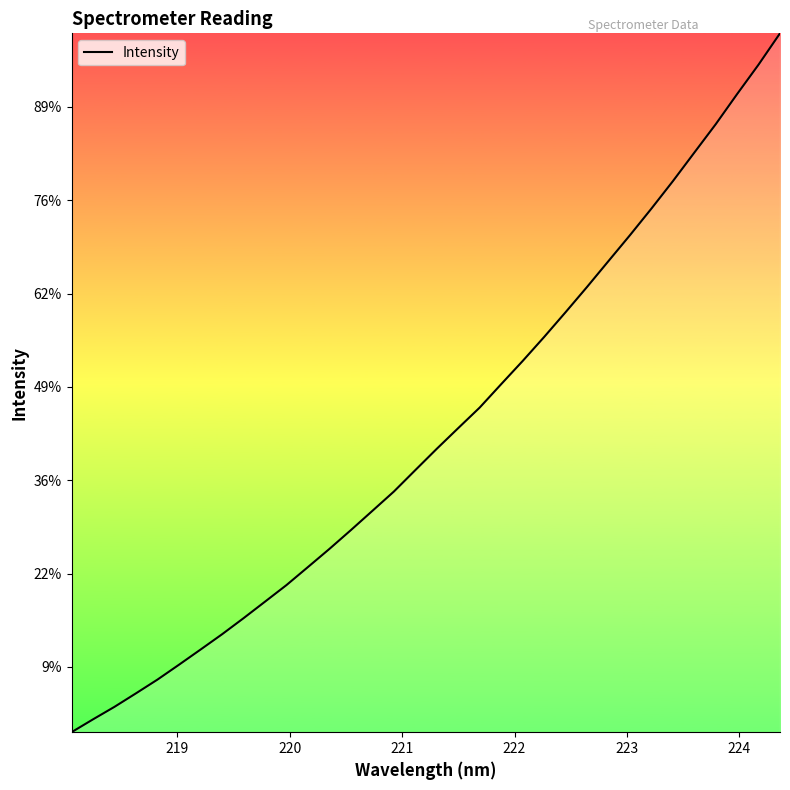

Is this an area chart (filled region under the line)?

Yes